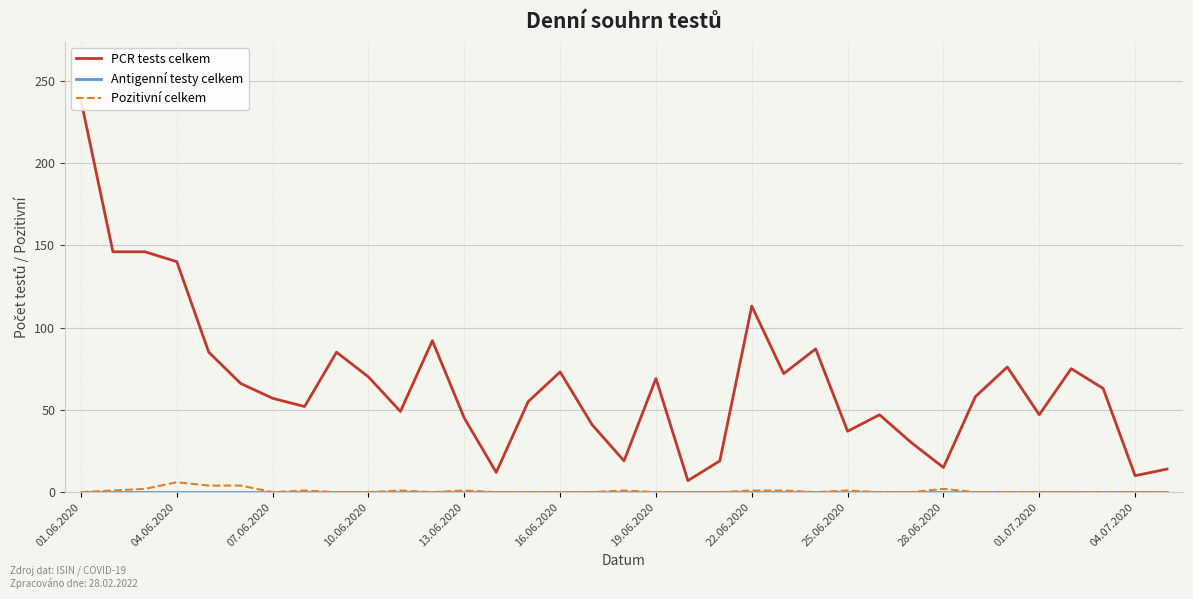

What are all the series names shown in the legend?

PCR tests celkem, Antigenní testy celkem, Pozitivní celkem